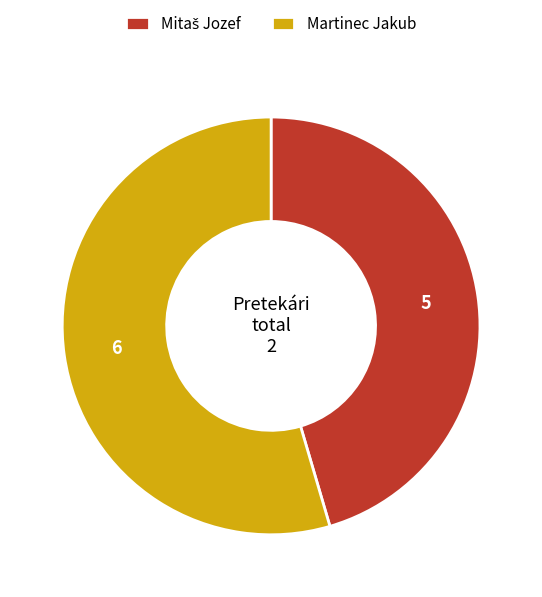

What is the largest slice in the pie chart?

Martinec Jakub